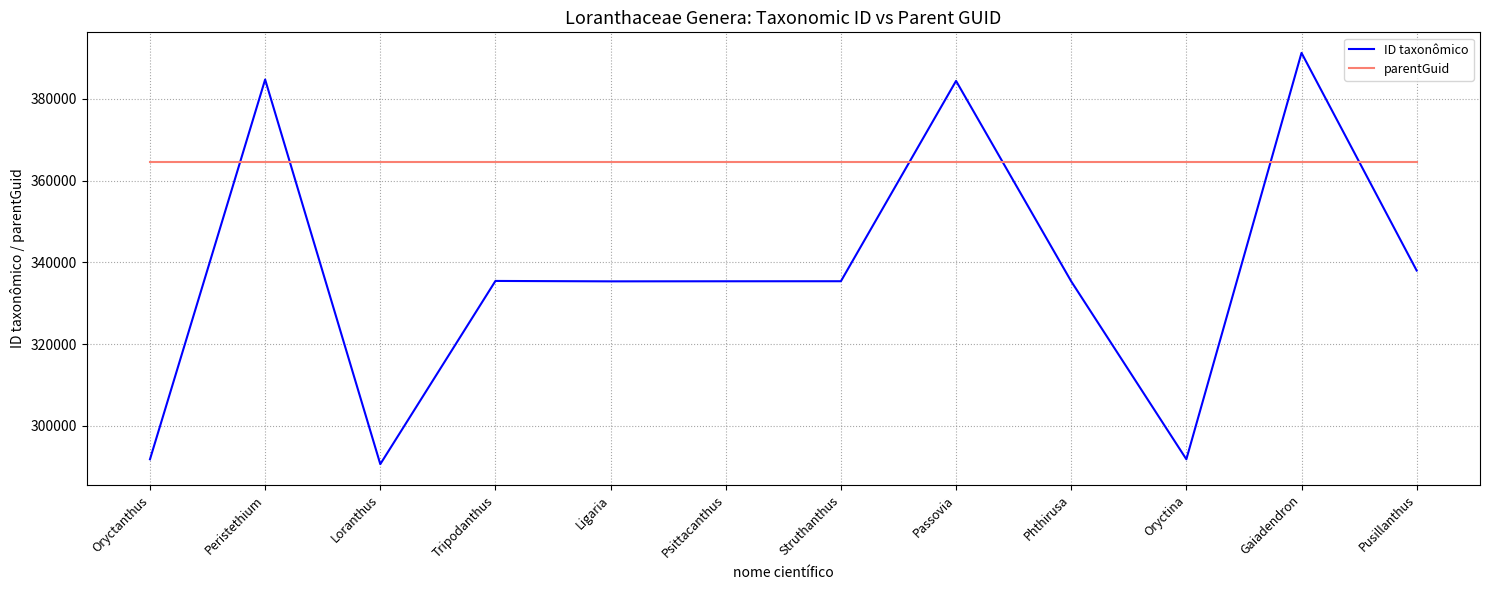

List the series in order of their overall mean, lowest first.

ID taxonômico, parentGuid